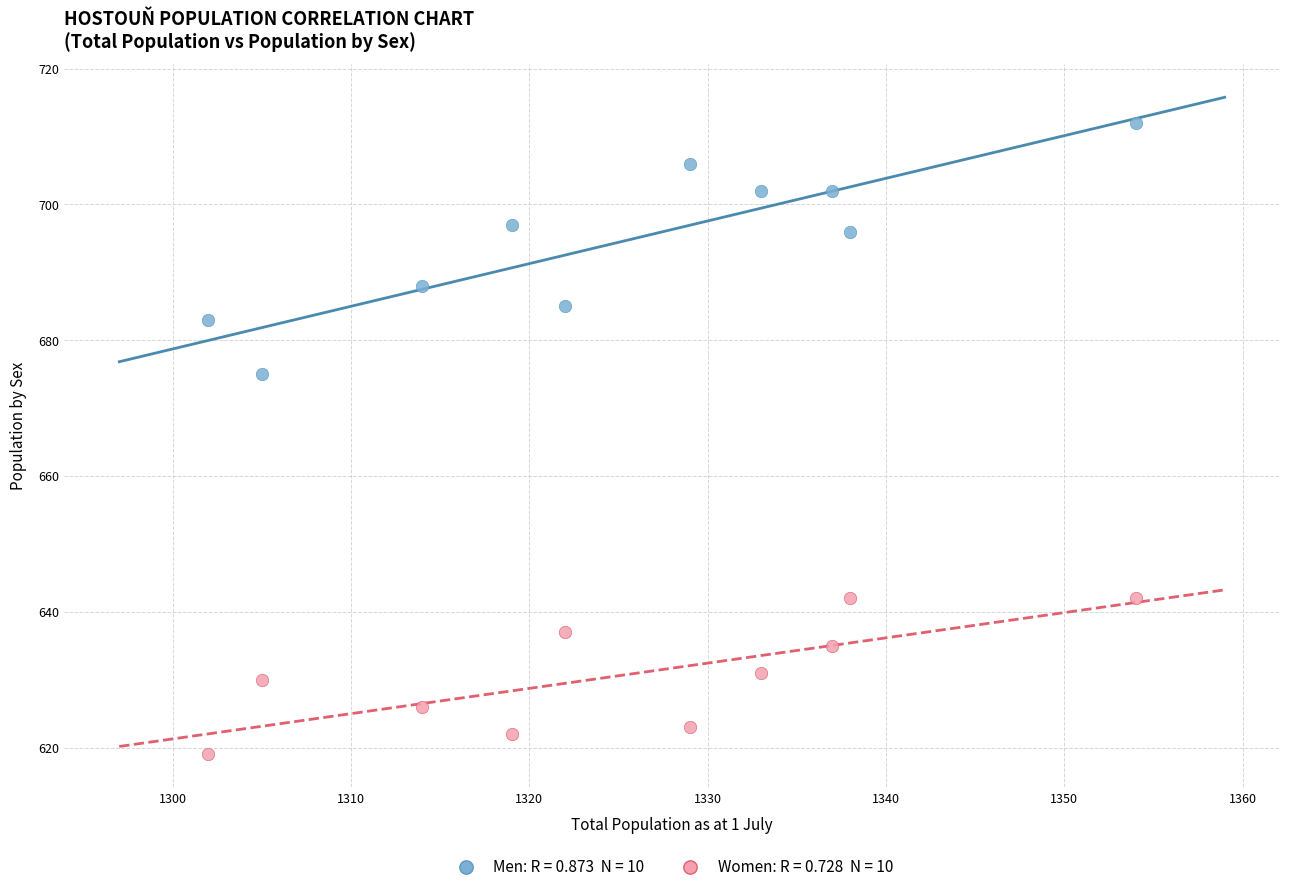

Across all data points, what is the range of Y values (max minus min)?

93